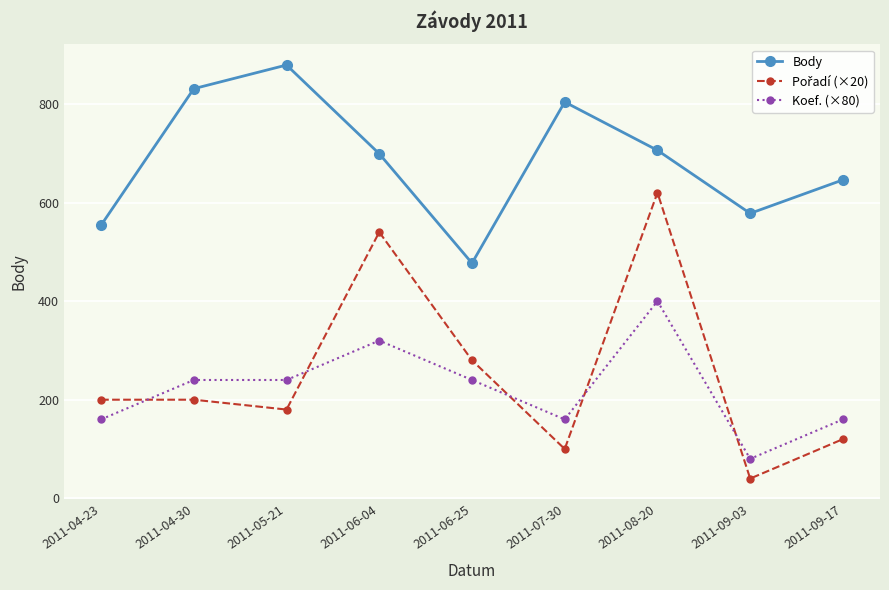

At which category is the sum across all series the highest?

2011-08-20